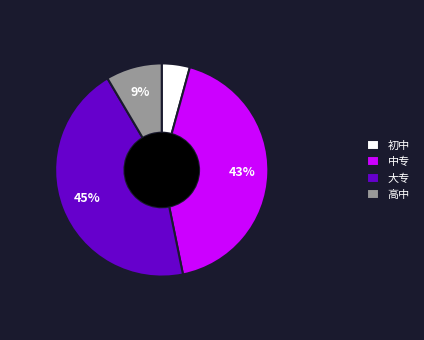

Count the number of slices in the pie.

4